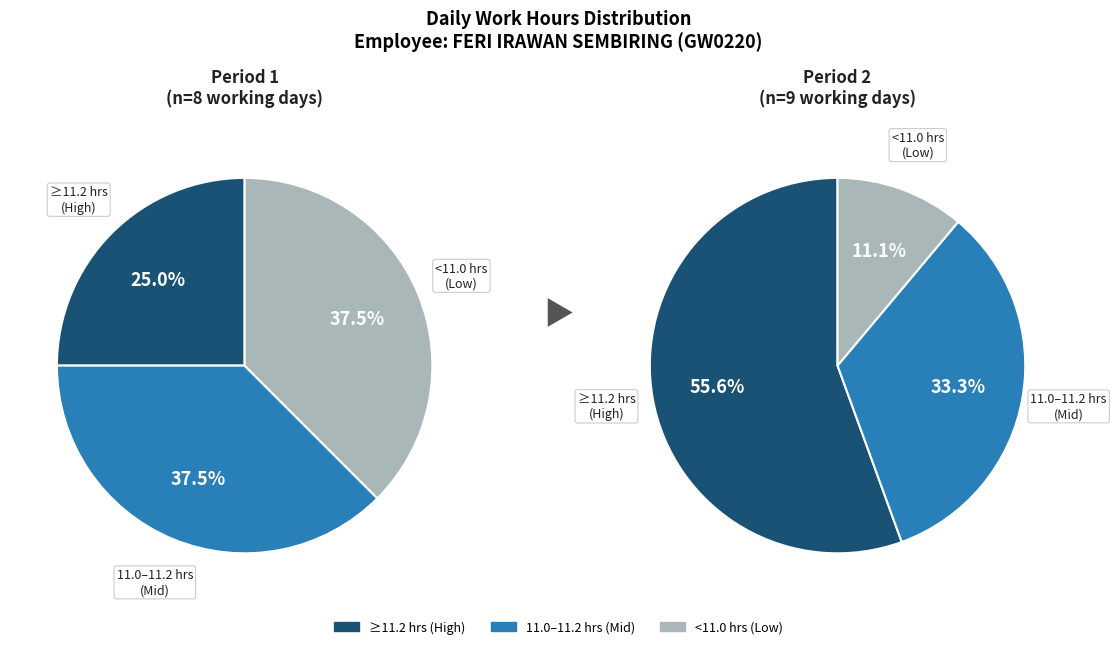

Is 9-Thu the majority of the pie?

No